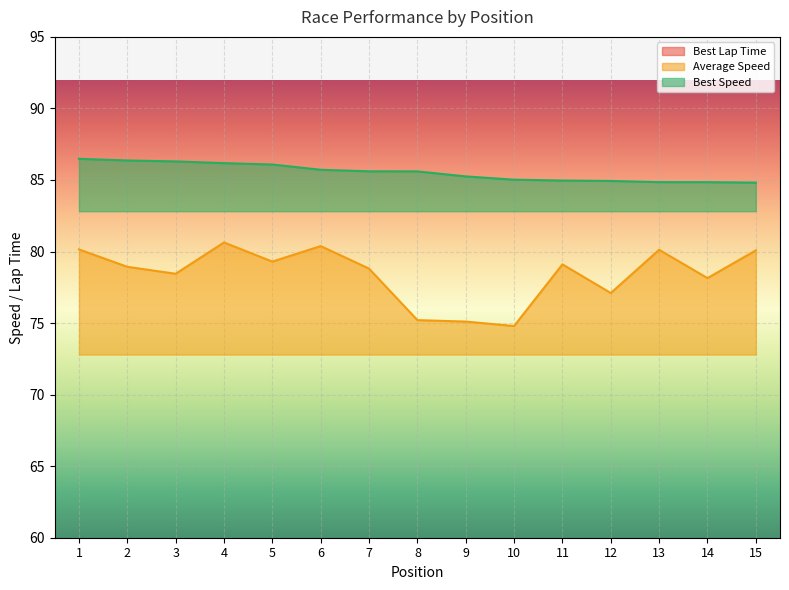

What is the minimum value for Average Speed?

74.8